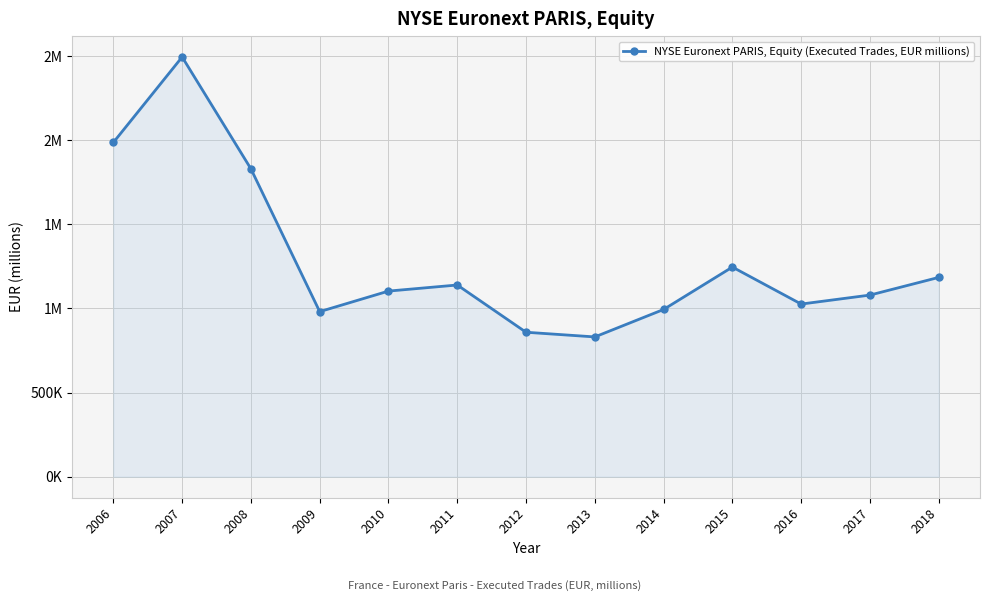

Is this an area chart (filled region under the line)?

Yes